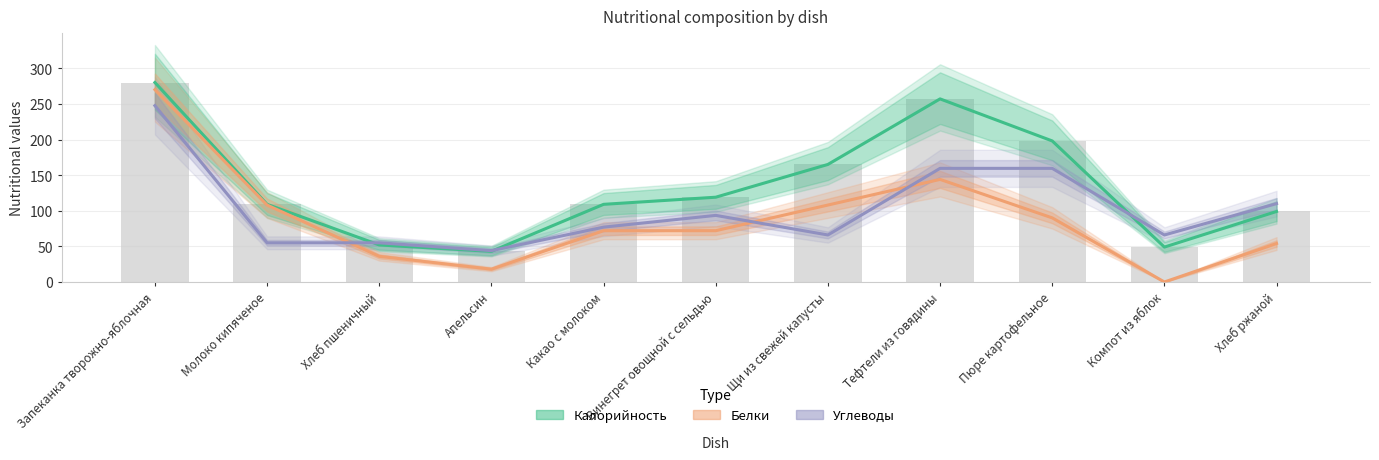

What is the label of the 3rd bar from the left?

Хлеб пшеничный